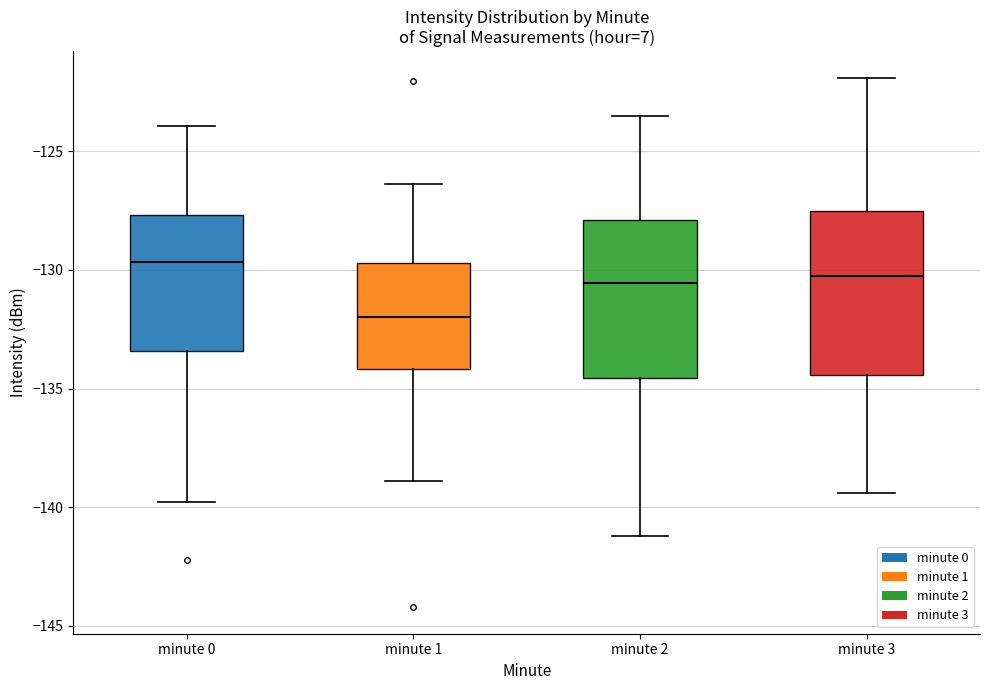

Reading left to right, read every box against the y-axis: the position of its median line, the range the box covers, and the ends of its whiskers. The values are not printed on the chart, so give them approximately, as read against the axis.

minute 0: median -129.5, box -133.5 to -127.5, whiskers -140.0 to -124.0
minute 1: median -132.0, box -134.0 to -129.5, whiskers -139.0 to -126.5
minute 2: median -130.5, box -134.5 to -128.0, whiskers -141.0 to -123.5
minute 3: median -130.0, box -134.5 to -127.5, whiskers -139.5 to -122.0